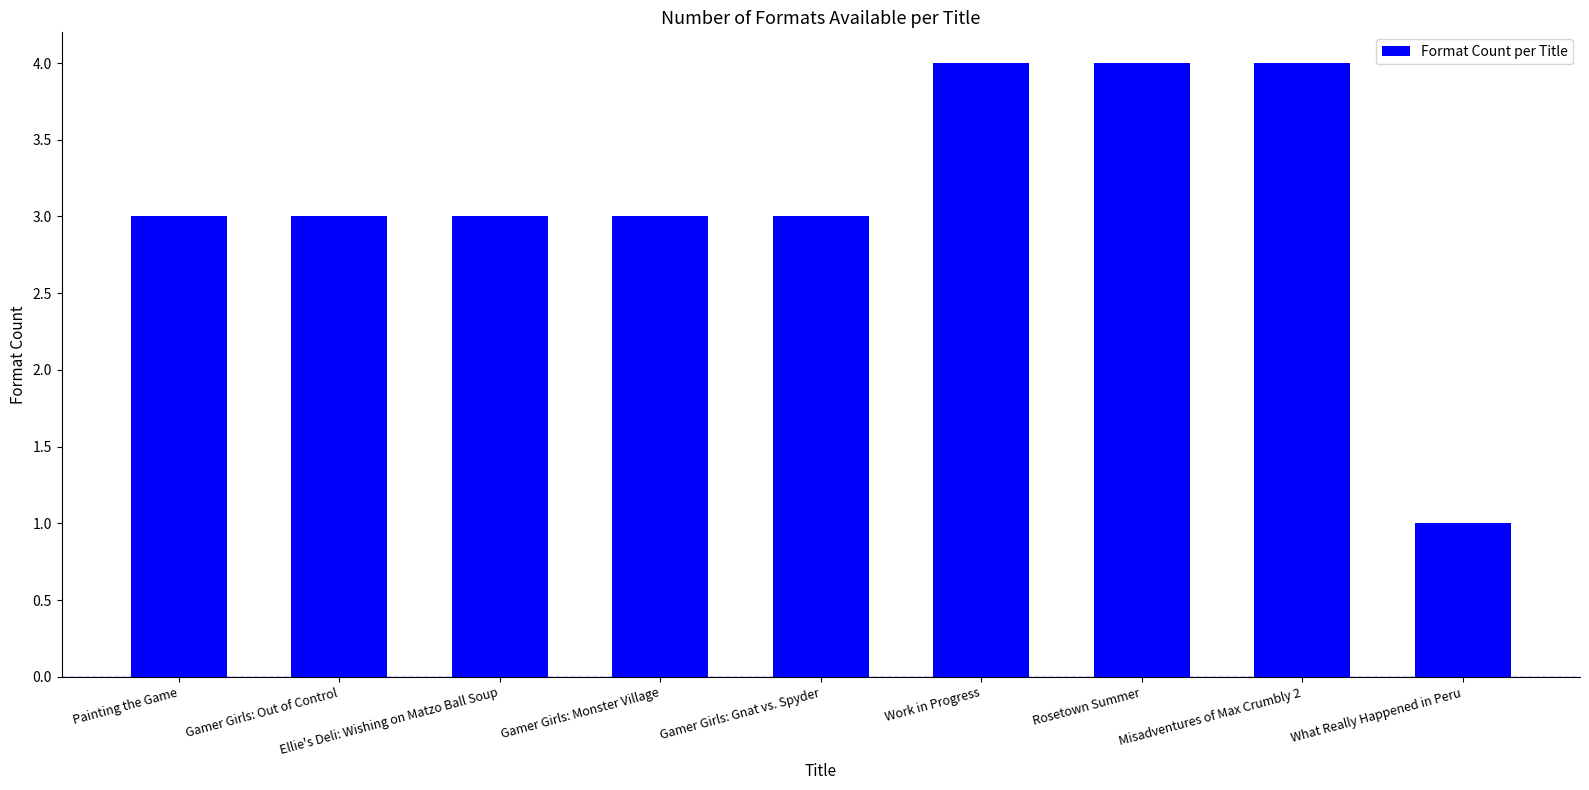

How many bars are there in total?

9